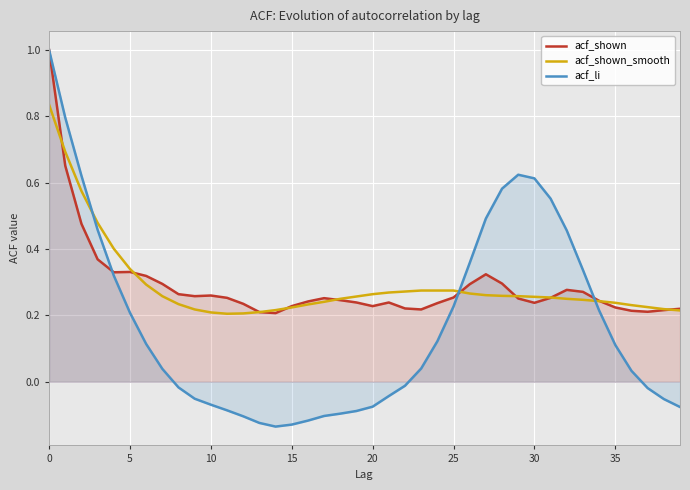

Which series changed the most between 26 and 36?

acf_li